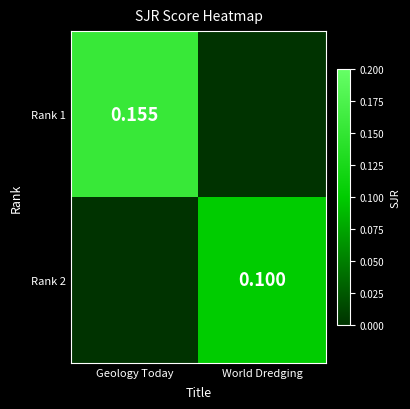

Is the value of Rank 2 at World Dredging greater than the value of Rank 1 at Geology Today?

No